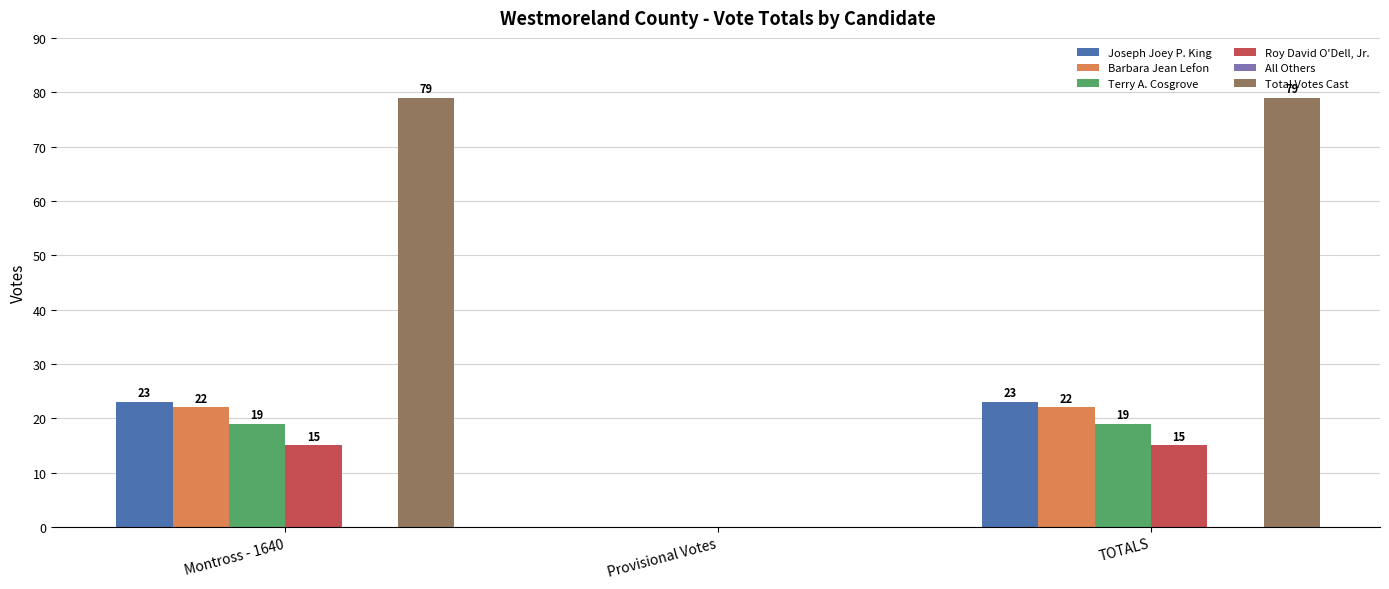

What is the total value across all series at TOTALS?

158